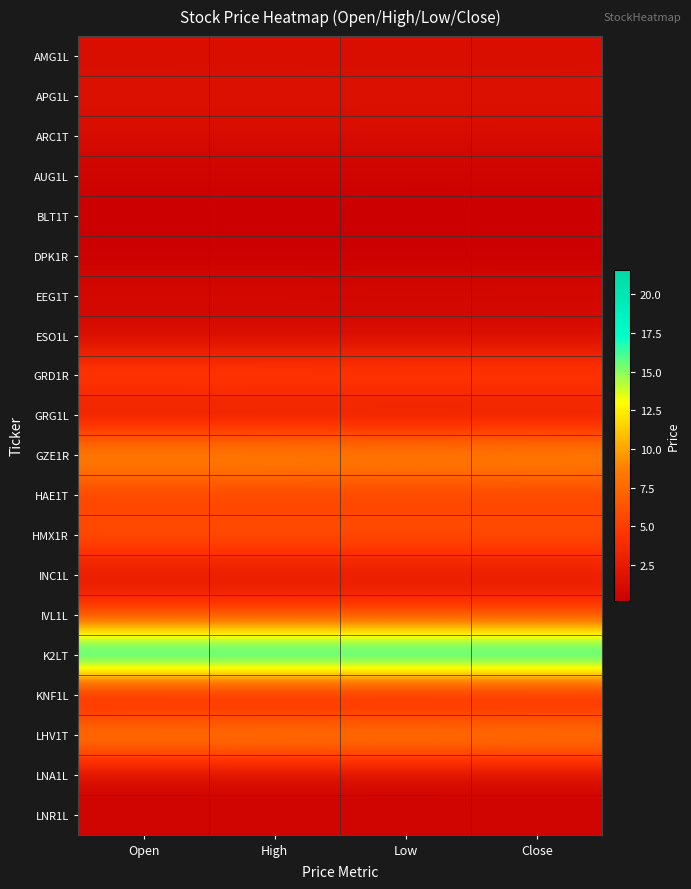

Reading left to right, list all the values displayed in this chart.

AMG1L: Open=1.3	High=1.3	Low=1.3	Close=1.3
APG1L: Open=1.8	High=1.8	Low=1.8	Close=1.8
ARC1T: Open=1.1	High=1.2	Low=1.1	Close=1.2
AUG1L: Open=0.4	High=0.4	Low=0.4	Close=0.4
BLT1T: Open=0.2	High=0.2	Low=0.2	Close=0.2
DPK1R: Open=0.2	High=0.2	Low=0.2	Close=0.2
EEG1T: Open=1.1	High=1.1	Low=1.0	Close=1.0
ESO1L: Open=0.8	High=0.8	Low=0.8	Close=0.8
GRD1R: Open=5.9	High=5.9	Low=5.8	Close=5.8
GRG1L: Open=1.5	High=1.5	Low=1.5	Close=1.5
GZE1R: Open=10.5	High=10.5	Low=10.3	Close=10.5
HAE1T: Open=4.5	High=4.5	Low=4.5	Close=4.5
HMX1R: Open=6.8	High=6.8	Low=6.8	Close=6.8
INC1L: Open=1.5	High=1.5	Low=1.5	Close=1.5
IVL1L: Open=5.0	High=5.0	Low=5.0	Close=5.0
K2LT: Open=21.6	High=21.6	Low=21.6	Close=21.6
KNF1L: Open=0.5	High=0.5	Low=0.4	Close=0.5
LHV1T: Open=10.5	High=10.6	Low=10.5	Close=10.6
LNA1L: Open=0.6	High=0.6	Low=0.6	Close=0.6
LNR1L: Open=0.6	High=0.6	Low=0.6	Close=0.6